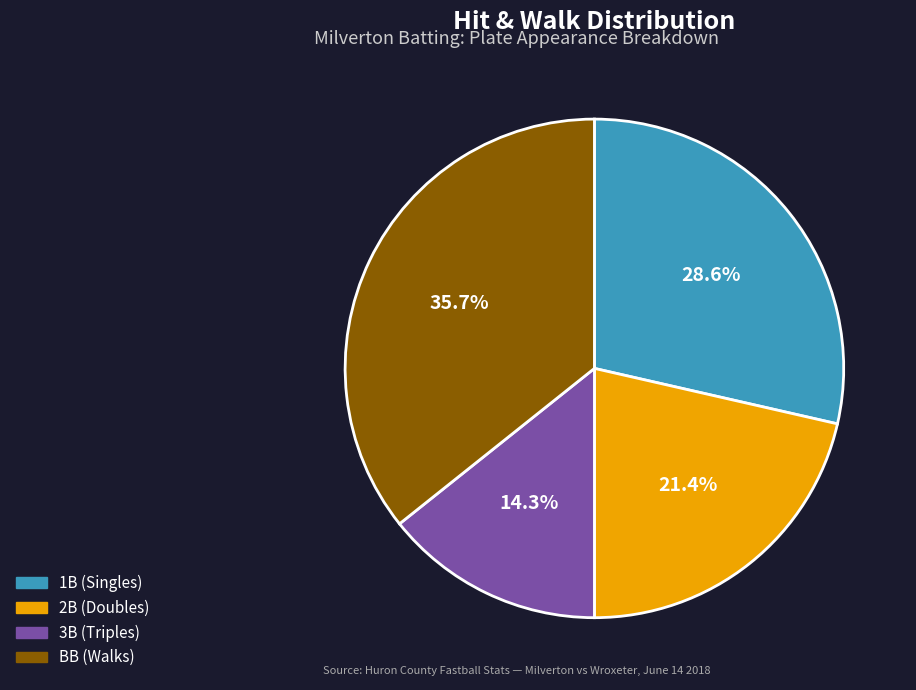

Does any single category account for the majority?

No